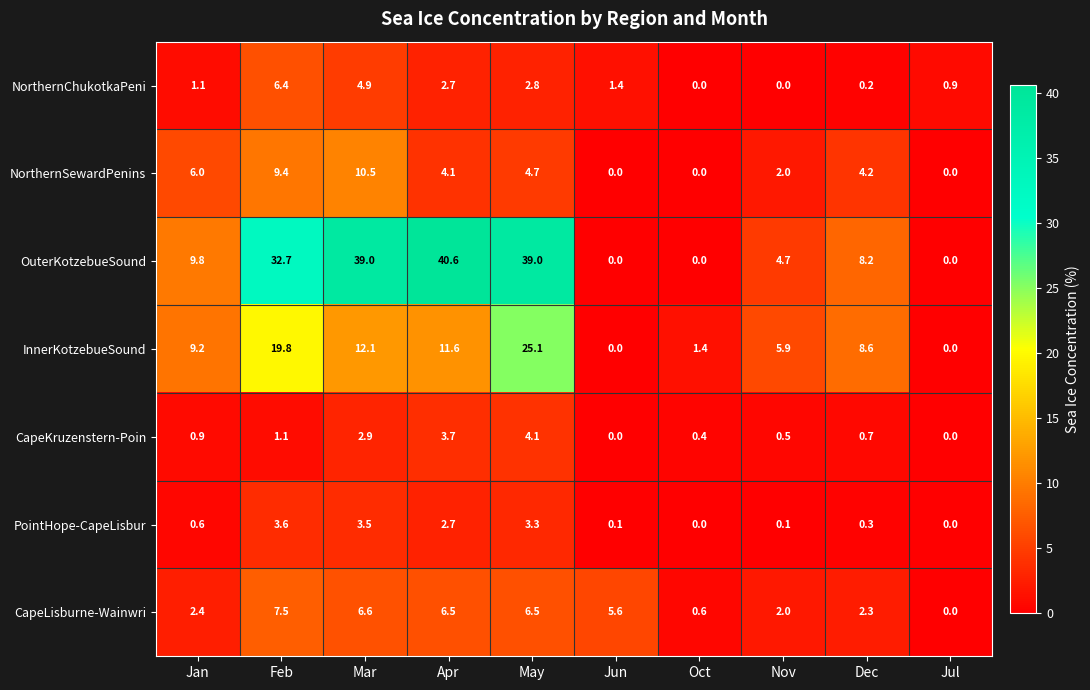

The OuterKotzebueSound series shows 0.0 at Jul. True or false?

True